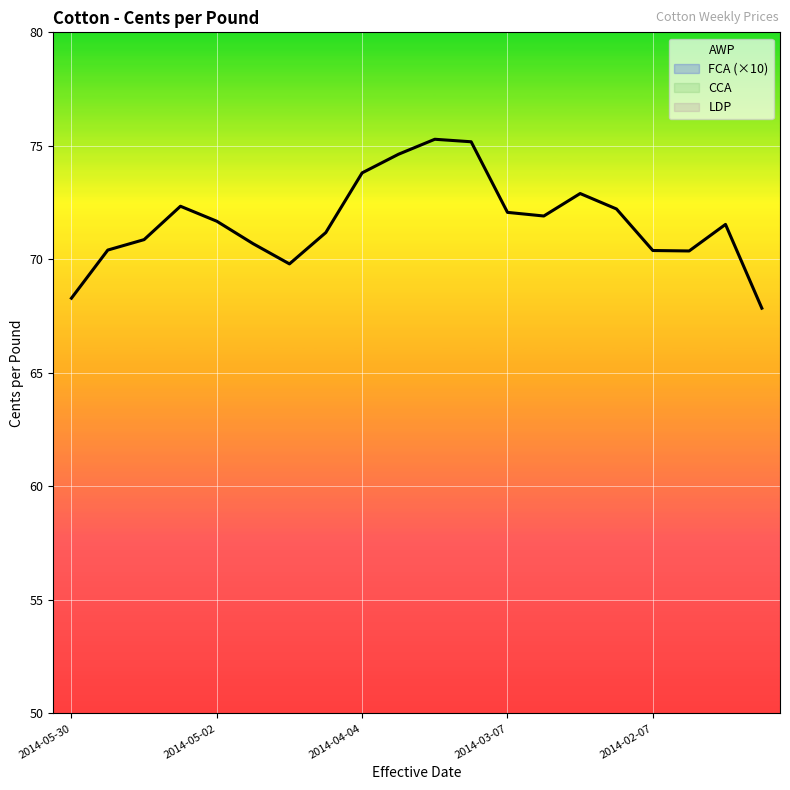

At which category does the chart reach its peak across all series?

10